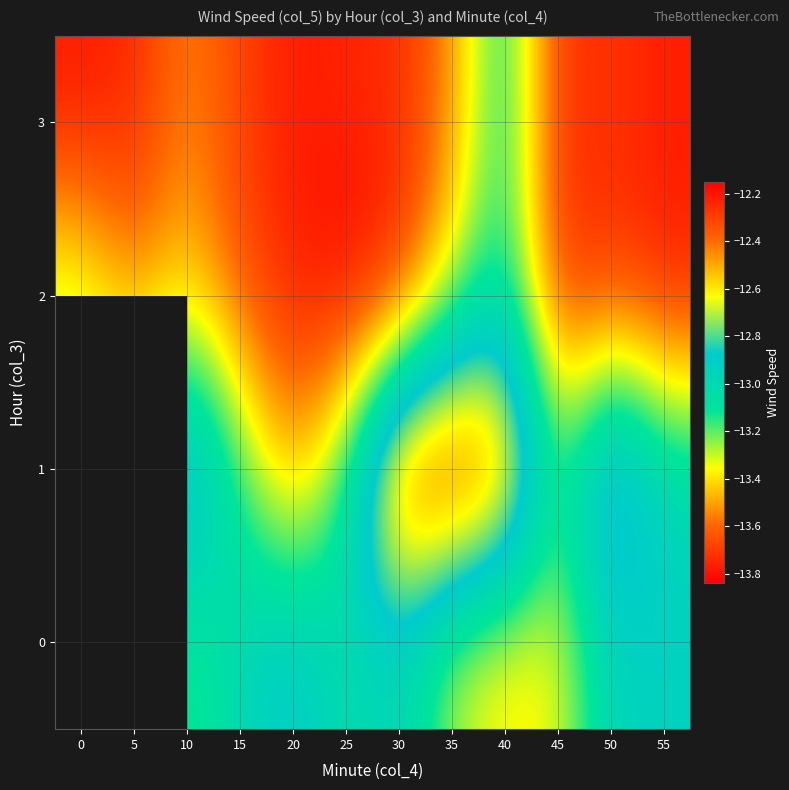

What is the total value across all series at 25?

-53.7